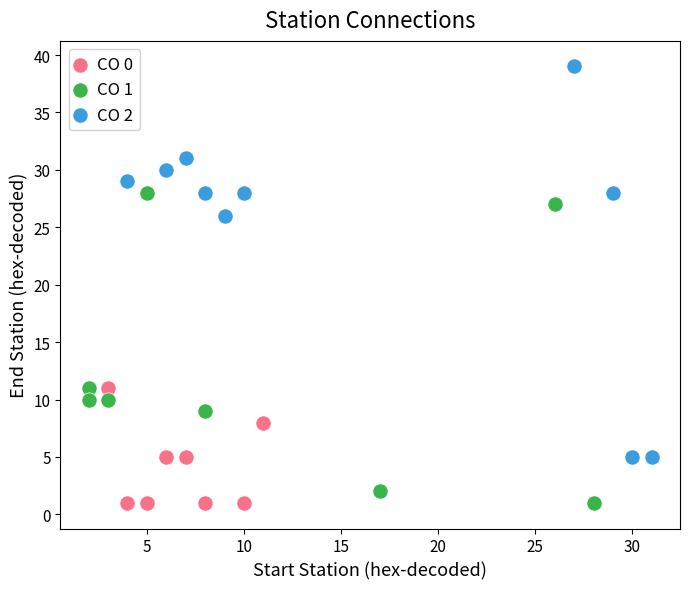

Which series has the widest spread of Y values?

CO 2